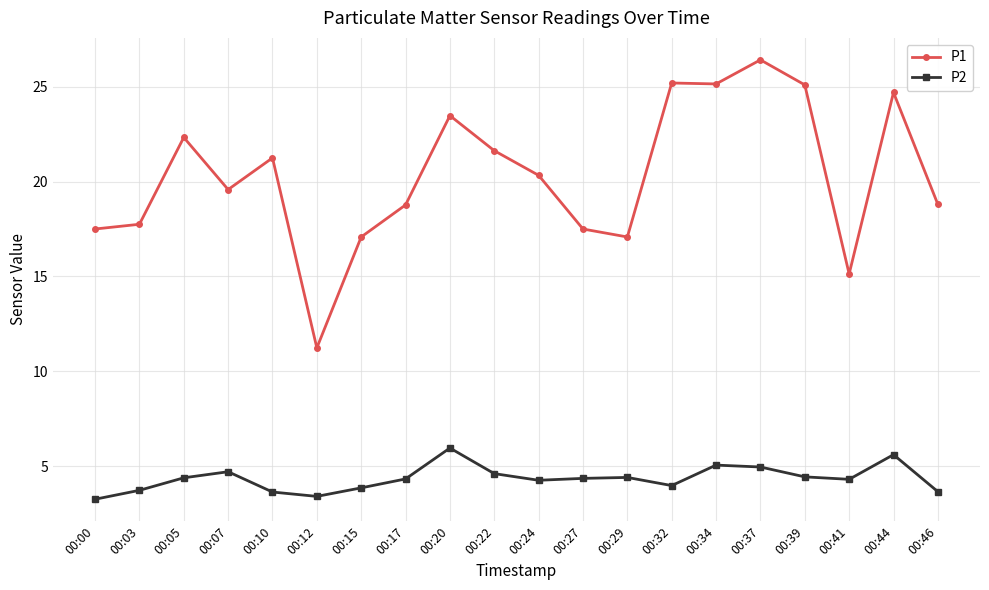

True or false: P2 has more than 1 interior local peaks.

True